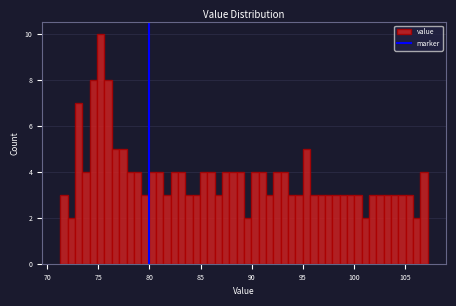

Around what value on the x-axis is the tallest bar? Give the approximate position of its centre, as read against the axis.

75.0